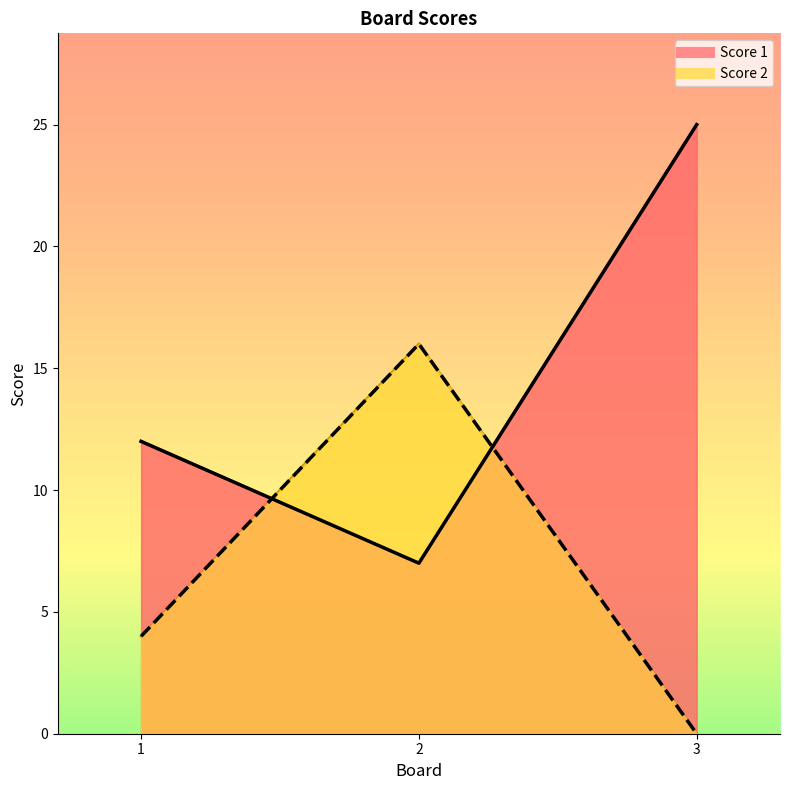

At 1, list the series in order from largest to smallest.

Score 1, Score 2